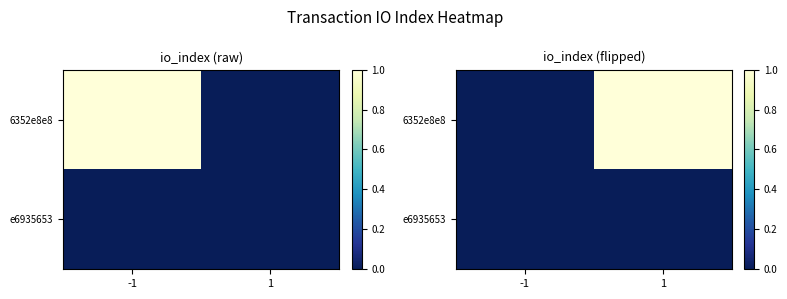

Between 1 and -1, which is larger?

1